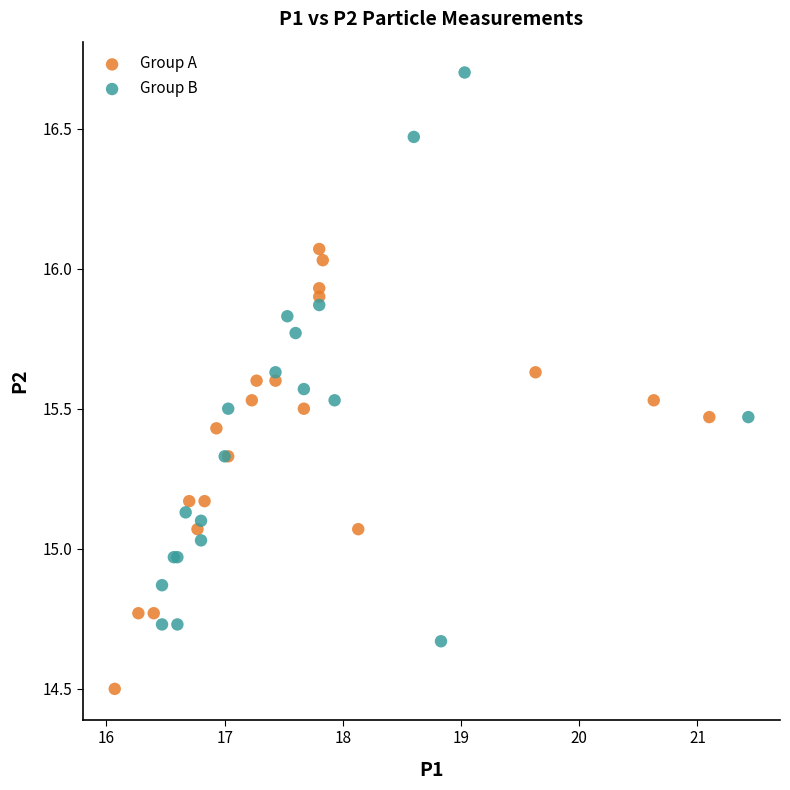

What are all the series names shown in the legend?

Group A, Group B